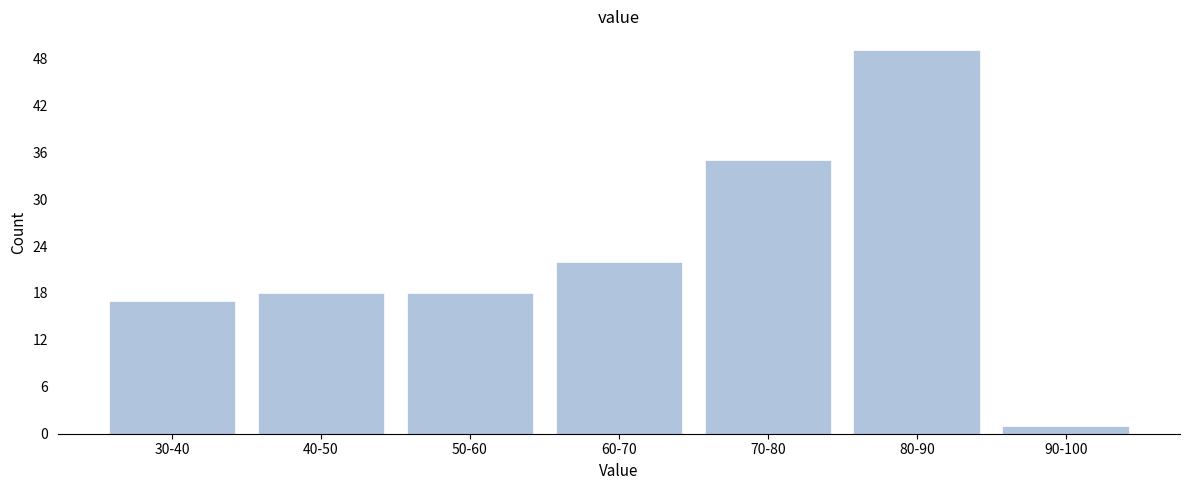

Reading right to left, extract all data points from this chart.

1	49	35	22	18	18	17